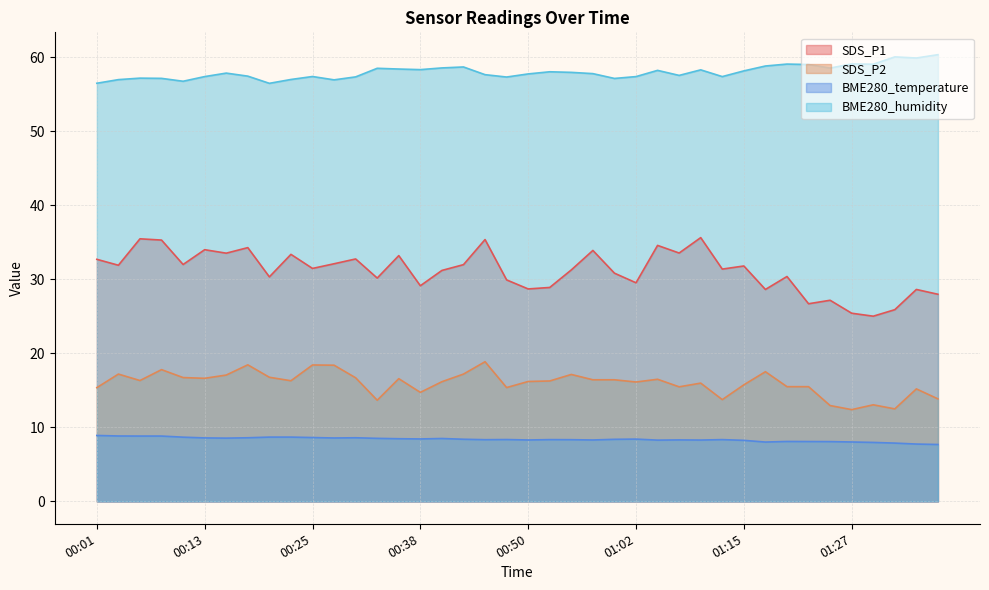

The BME280_humidity series shows 58.5 at 01:25. True or false?

True